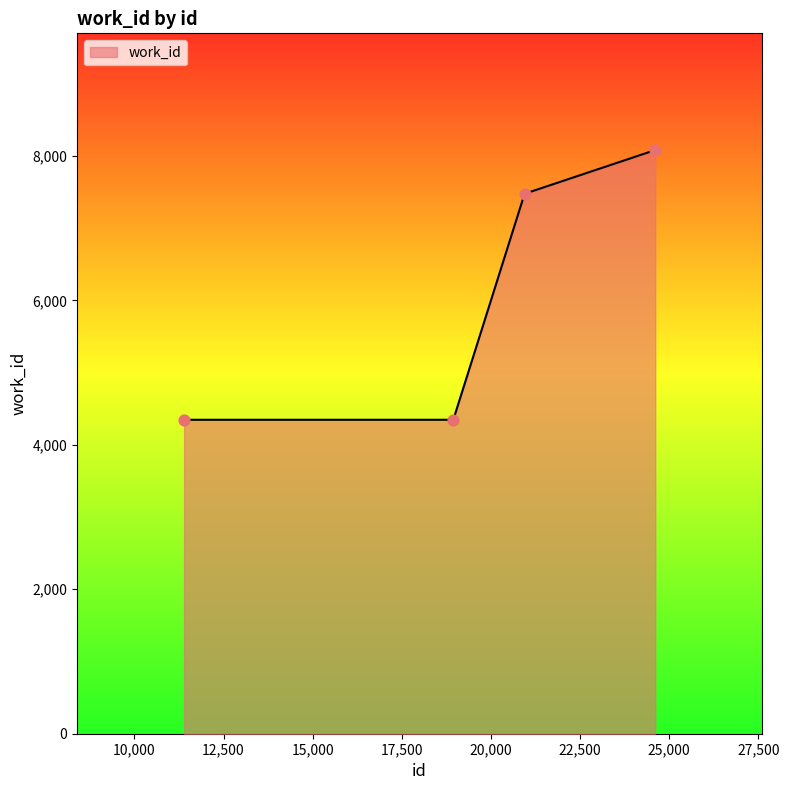

True or false: there are more than 1 points higher than both neighbors.

False